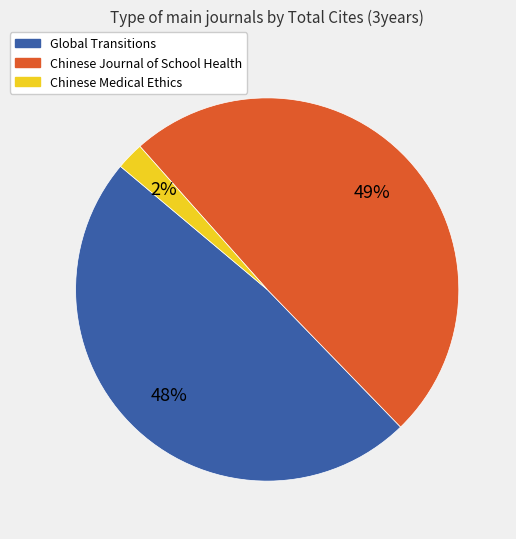

To the nearest percent, what is the difference between the Chinese Journal of School Health and Chinese Medical Ethics slice percentages?

47%